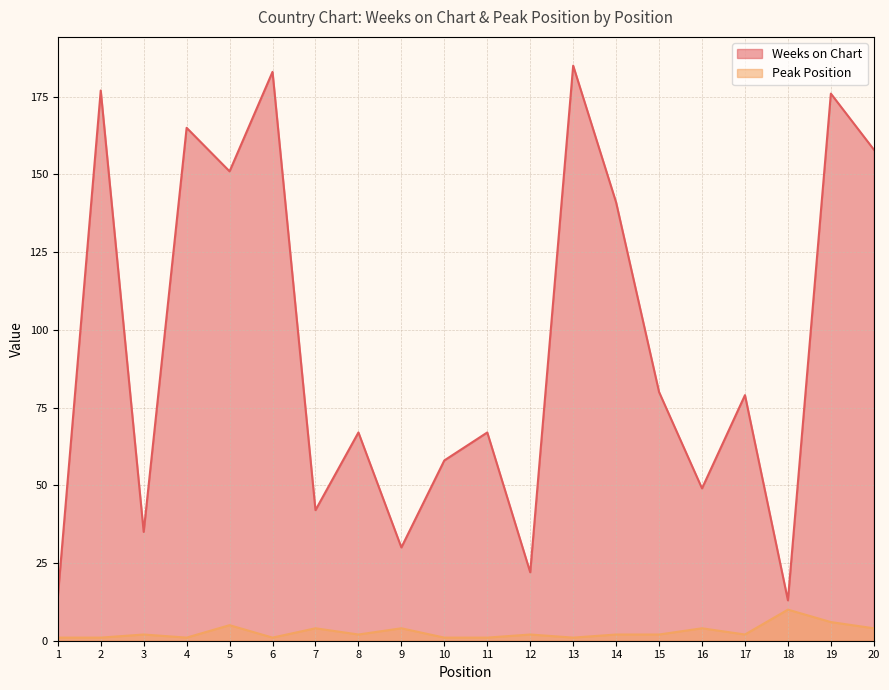

How many values in the Weeks on Chart series are below 79?

10